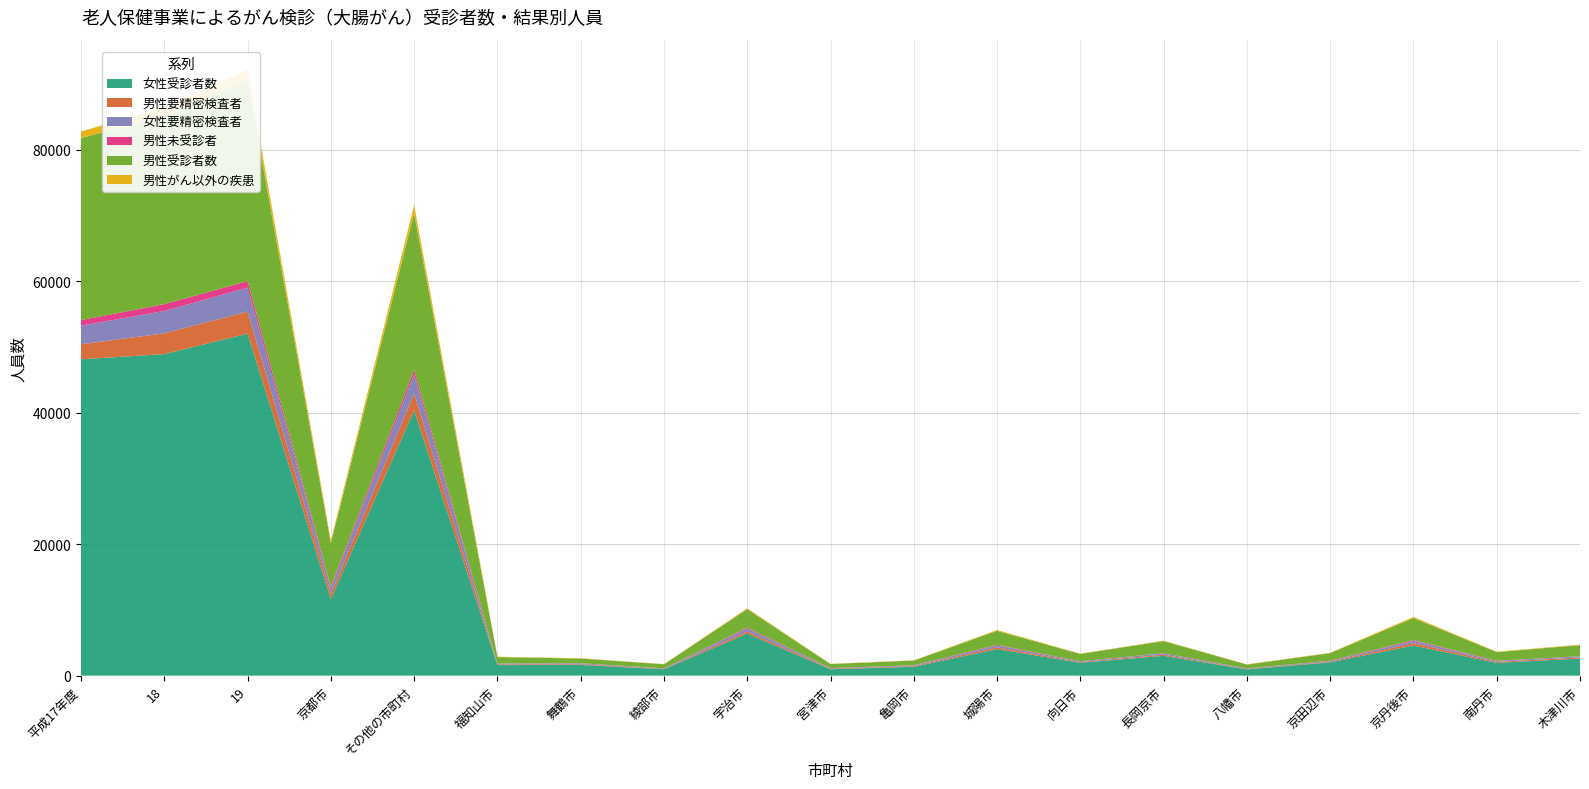

Reading left to right, list all the values displayed in this chart.

女性受診者数: 48107	48894	51998	11642	40356	1604	1627	977	6397	974	1344	4037	1966	3013	953	2022	4579	1944	2603
男性要精密検査者: 2282	3159	3359	790	2569	106	104	61	321	81	99	265	100	165	61	99	369	143	169
女性要精密検査者: 2835	3398	3652	831	2821	121	137	58	463	74	106	287	119	205	75	120	339	138	168
男性未受診者: 841	1045	980	261	719	16	23	17	122	24	31	89	12	25	10	28	120	43	22
男性受診者数: 27686	28572	30481	6632	23849	973	708	617	2793	610	708	2137	1103	1844	587	1150	3351	1315	1673
男性がん以外の疾患: 993	1359	1629	386	1243	72	48	30	150	38	49	130	50	70	34	61	170	61	80